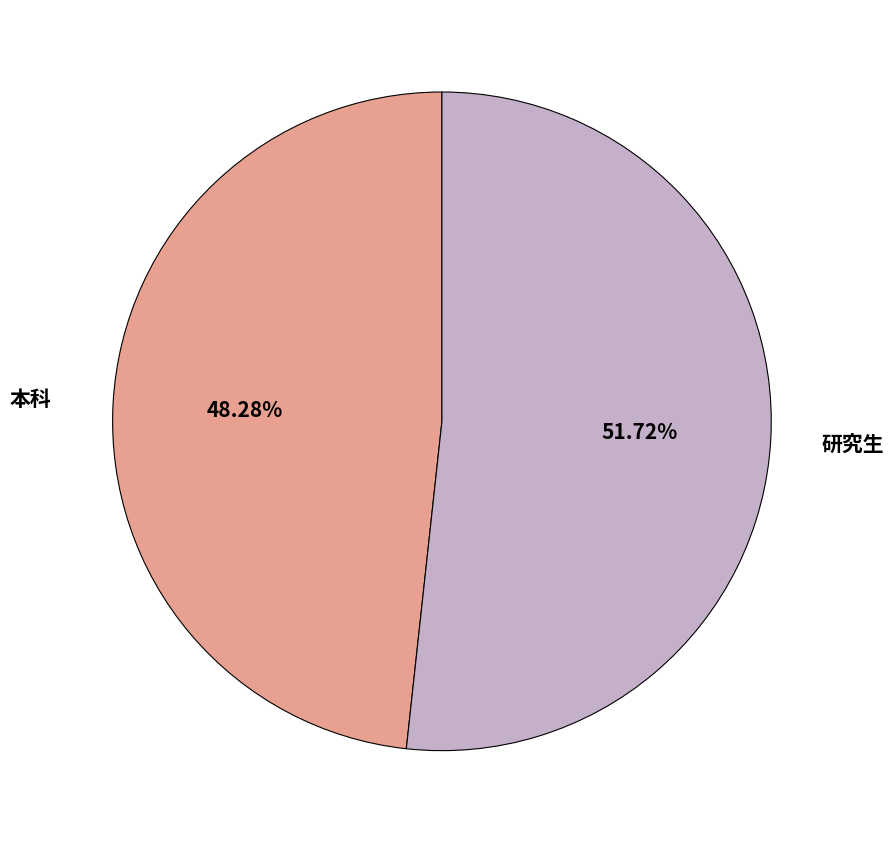

To the nearest percent, what is the combined percentage of 研究生 and 本科?

100%